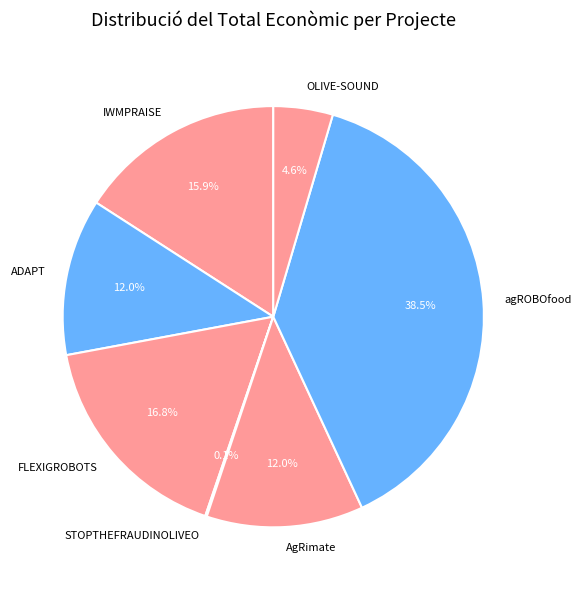

What percentage is NOT represented by IWMPRAISE?

84.1%